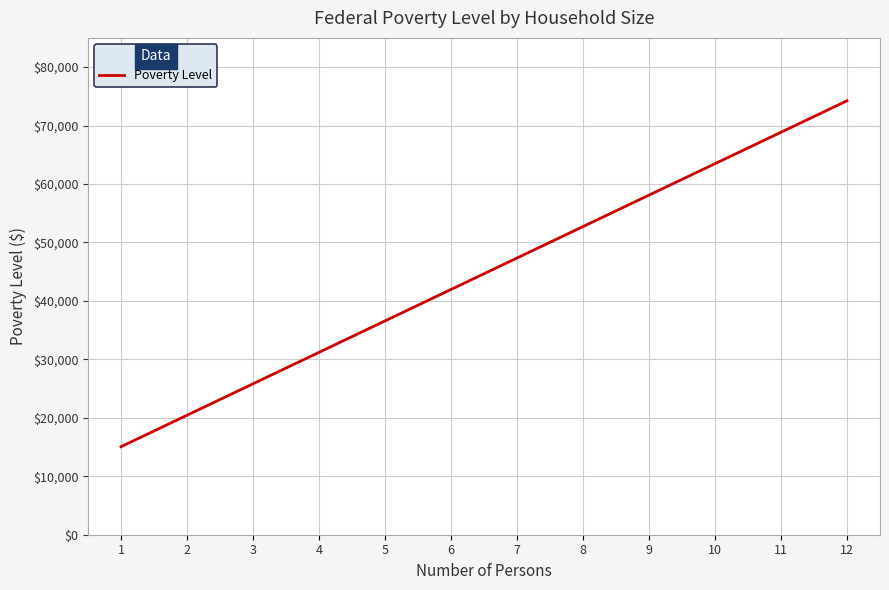

Read the value at 4, to the nearest 100.

31200